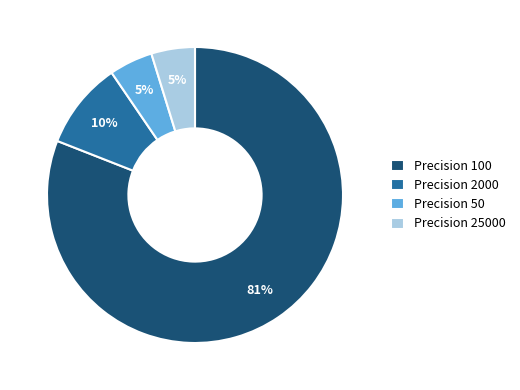

Which slice is the largest?

Precision 100